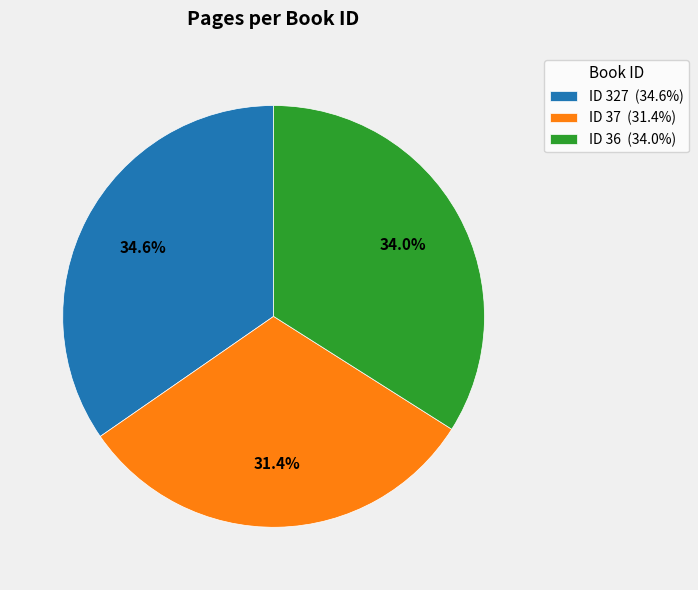

How many segments does this pie chart have?

3